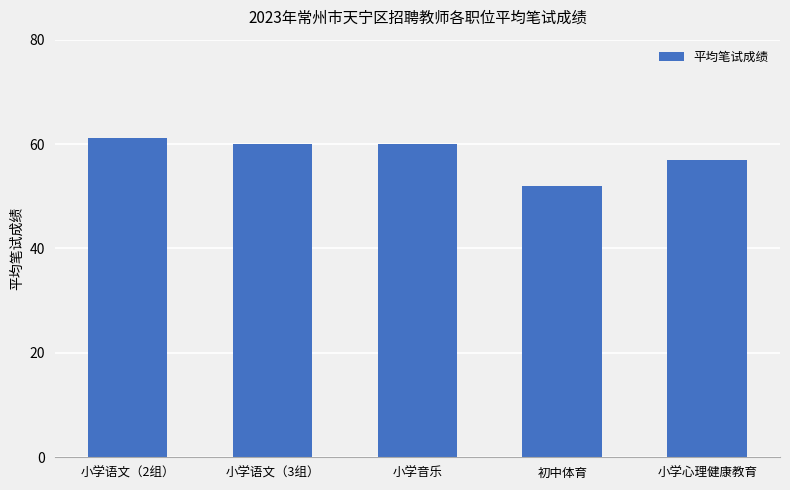

Reading right to left, list all the values displayed in this chart.

小学心理健康教育=57.0	初中体育=52.0	小学音乐=60.0	小学语文（3组）=60.0	小学语文（2组）=61.1